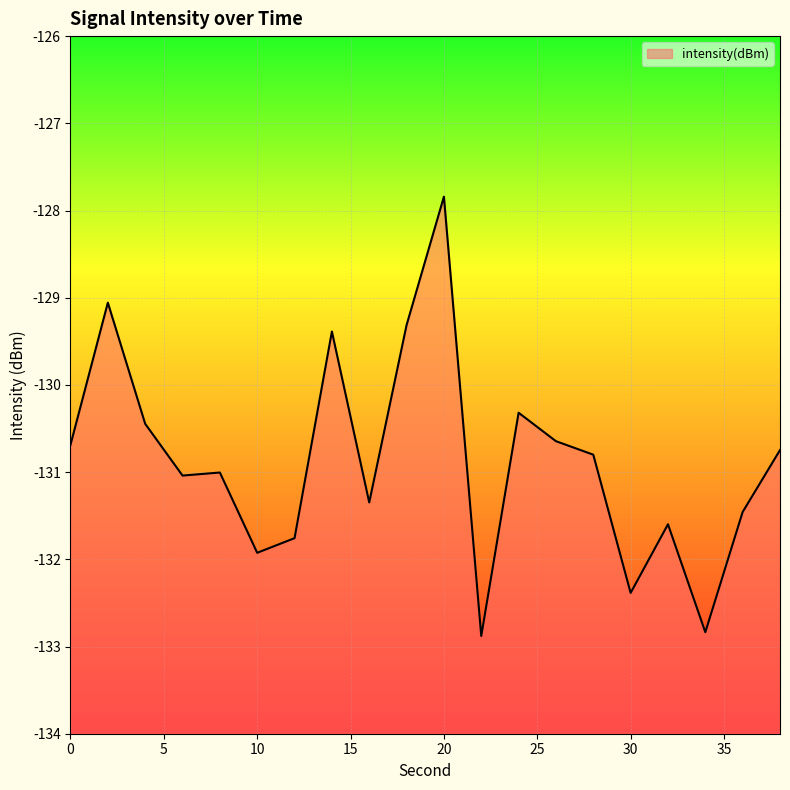

True or false: the data shows -222.0 at 28.

False